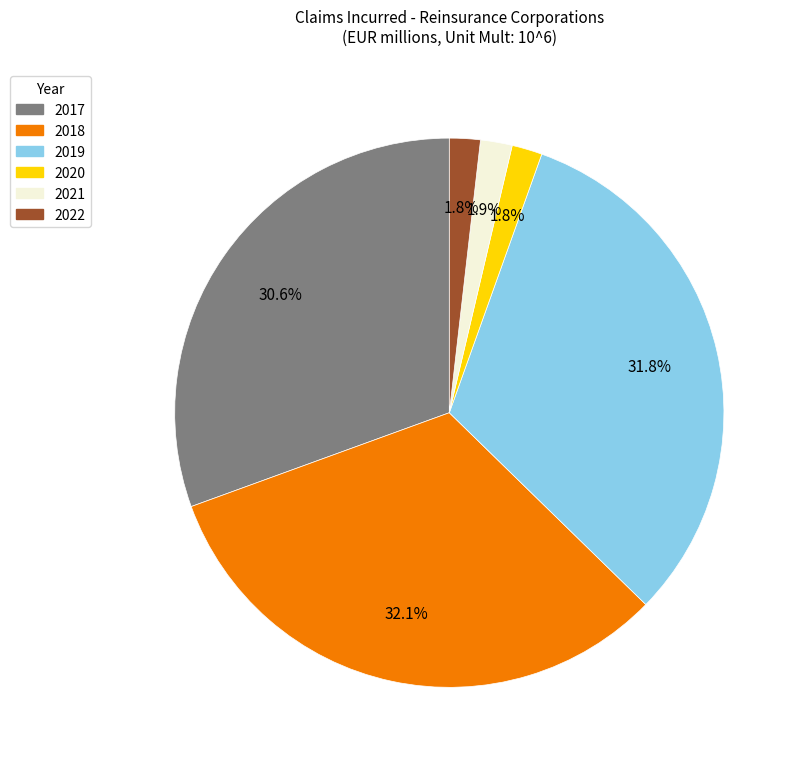

Do 2019 and 2020 together represent more than half of the pie?

No